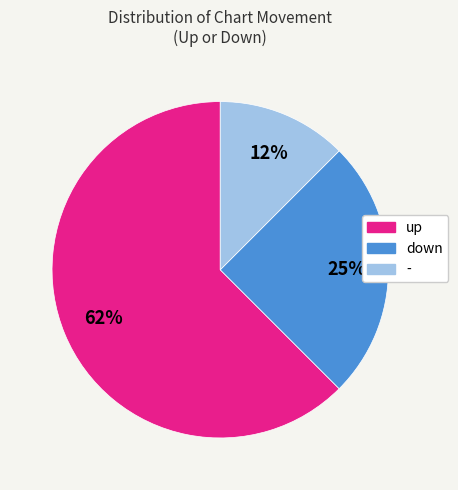

Which category accounts for the majority?

up